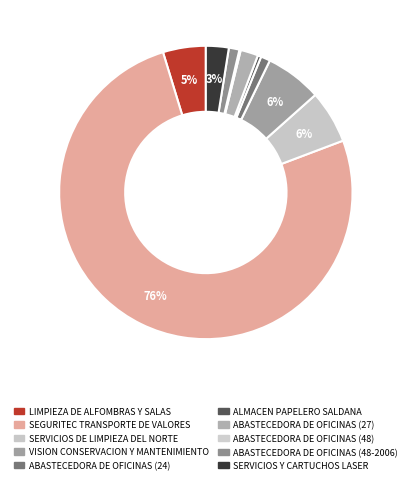

Which has a higher value, LIMPIEZA DE ALFOMBRAS Y SALAS or ABASTECEDORA DE OFICINAS (48)?

LIMPIEZA DE ALFOMBRAS Y SALAS